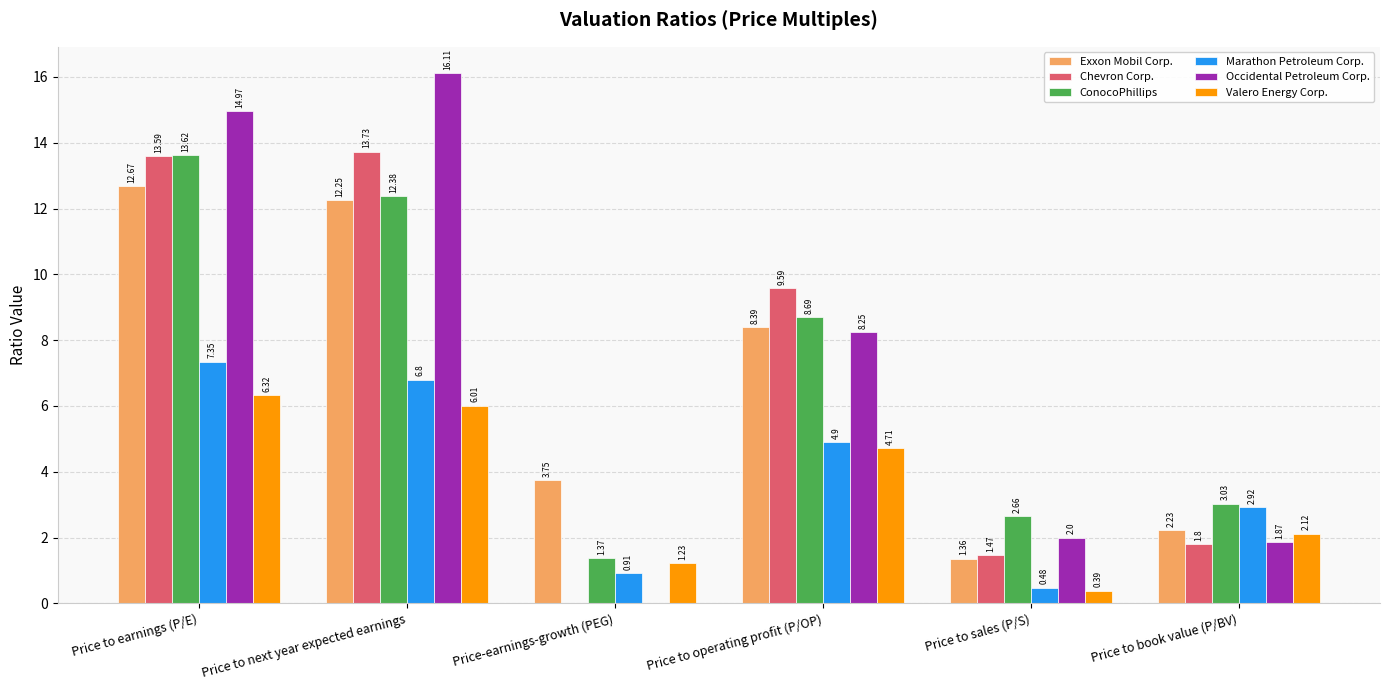

At which category does the chart reach its peak across all series?

Price to next year expected earnings